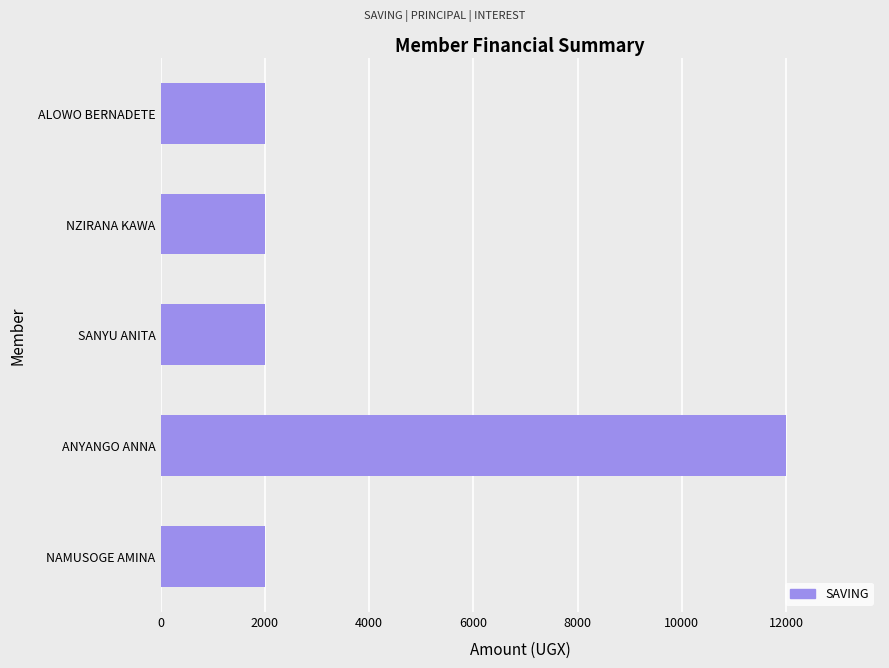

What is the sum of all values?

20000